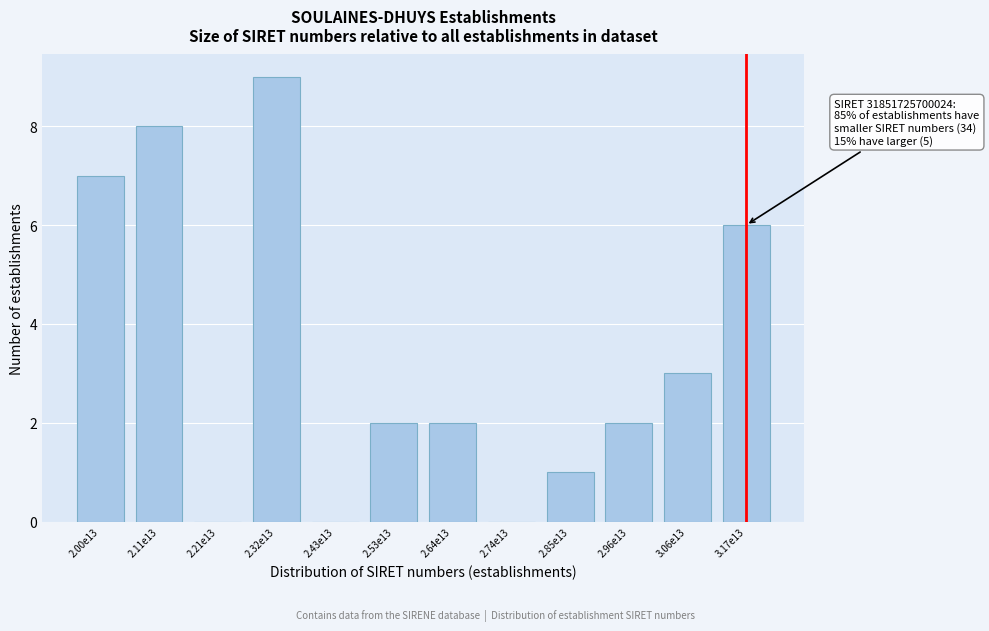

Reading left to right, what are all the values shown in this chart?

2.00e13=7	2.11e13=8	2.21e13=0	2.32e13=9	2.43e13=0	2.53e13=2	2.64e13=2	2.74e13=0	2.85e13=1	2.96e13=2	3.06e13=3	3.17e13=6